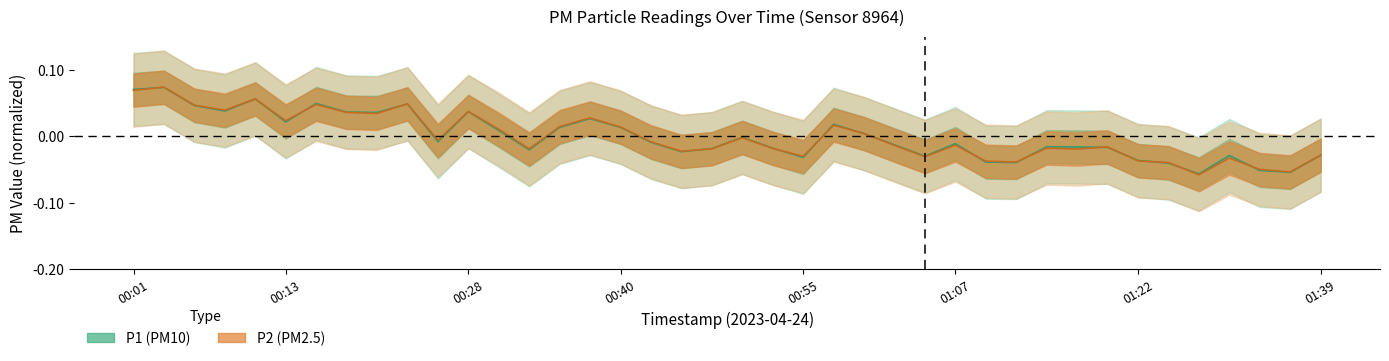

True or false: P2 has a value of 0.0 at 00:35.

False